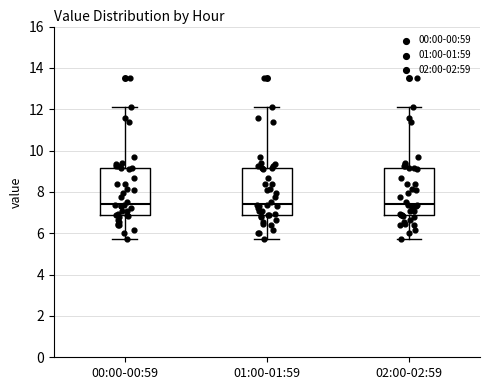

Where is the upper edge of the box for 00:00-00:59 on the y-axis? The values are not printed on the chart, so give them approximately, as read against the axis.

9.2